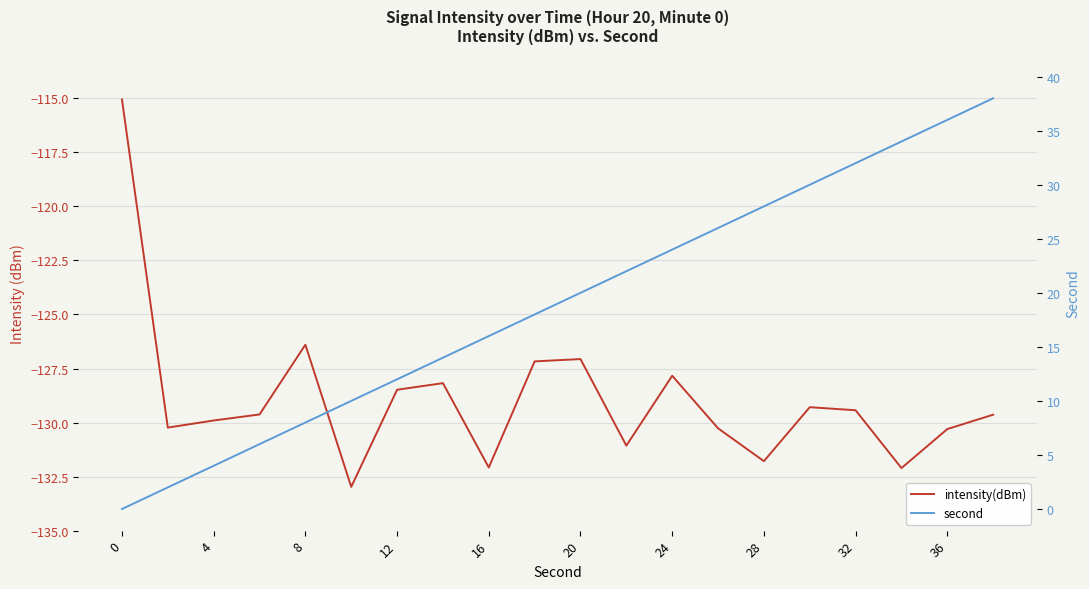

Does the chart display data point markers on the line(s)?

No